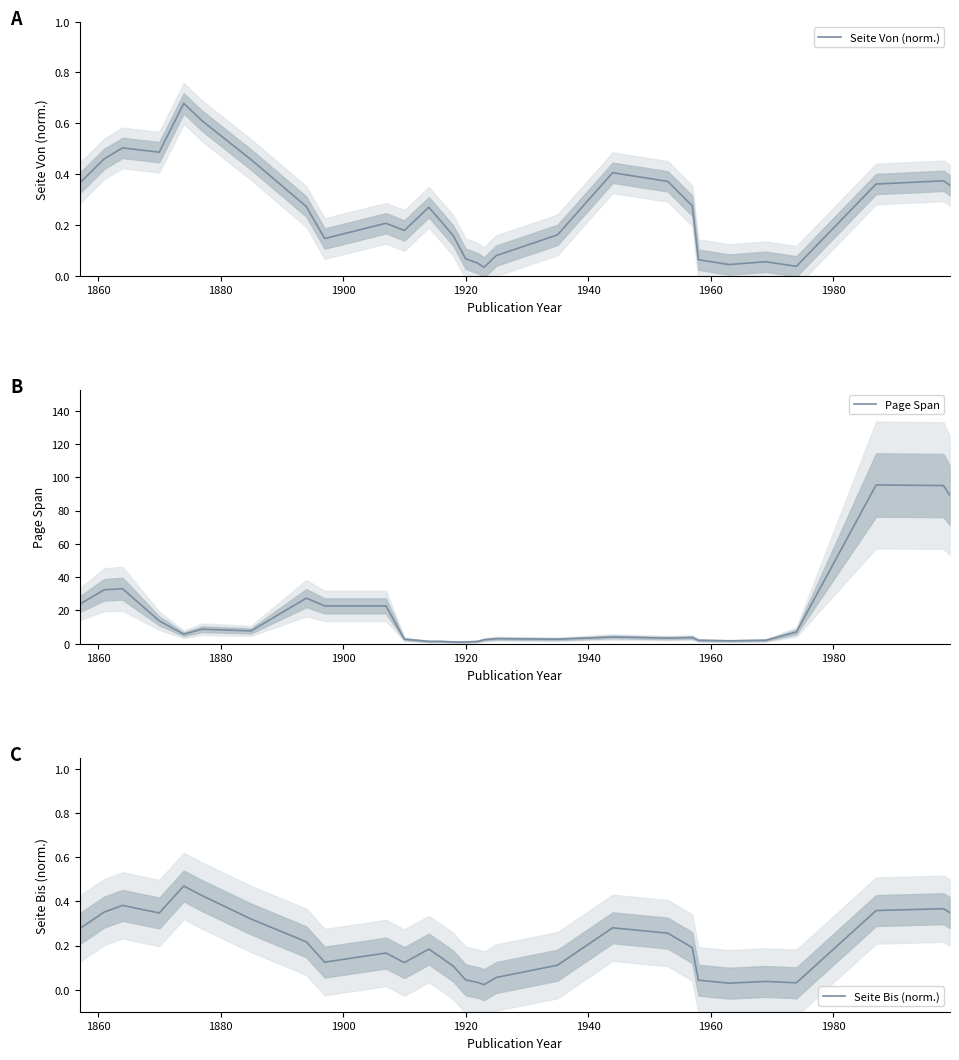

True or false: Page Span and Seite Von (norm.) cross at least once.

False